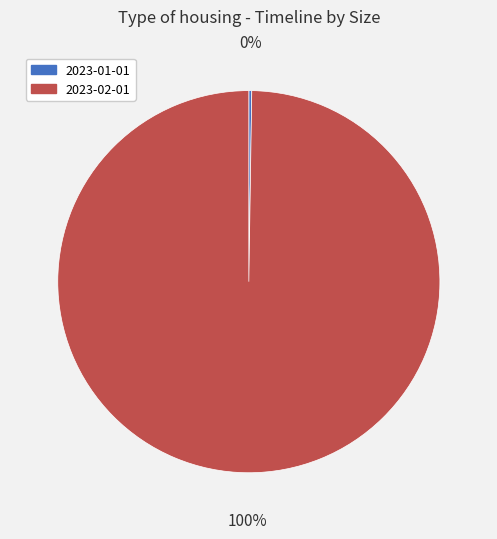

To the nearest percent, what portion does 2023-02-01 represent?

100%